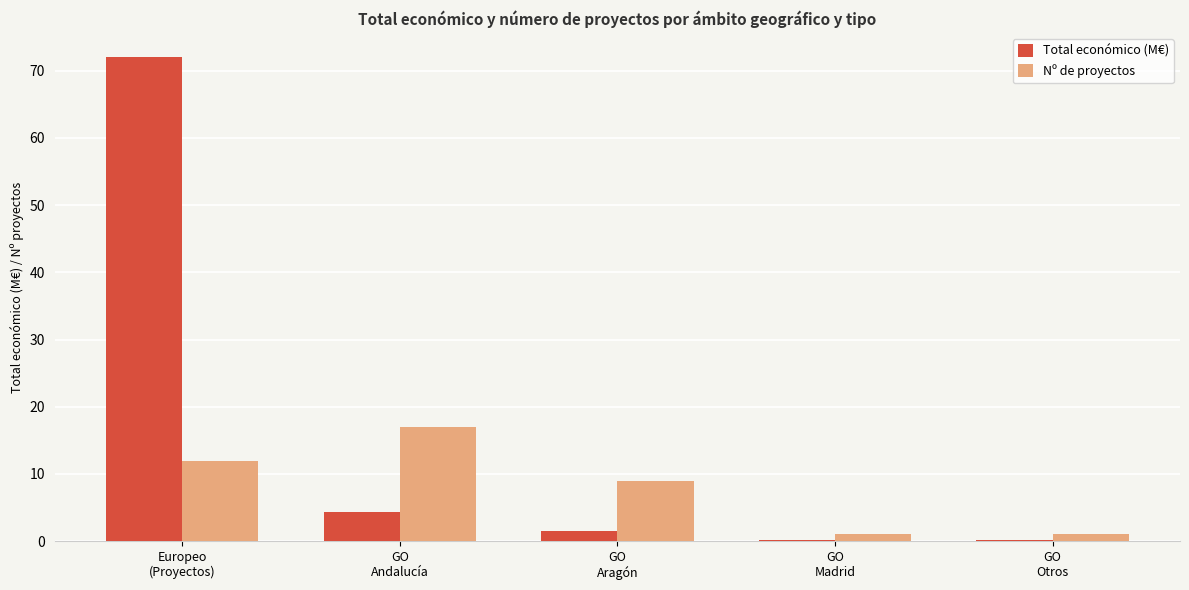

What is the sum of the Nº de proyectos values at GO
Otros and Europeo
(Proyectos)?

13.0